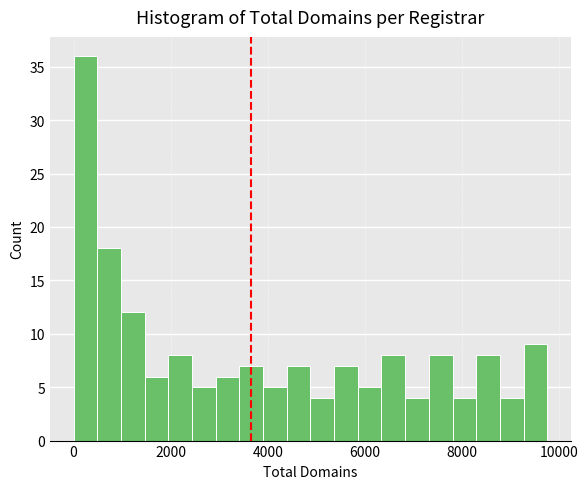

Read against the x-axis, roughly where is the centre of the tallest bar?

200